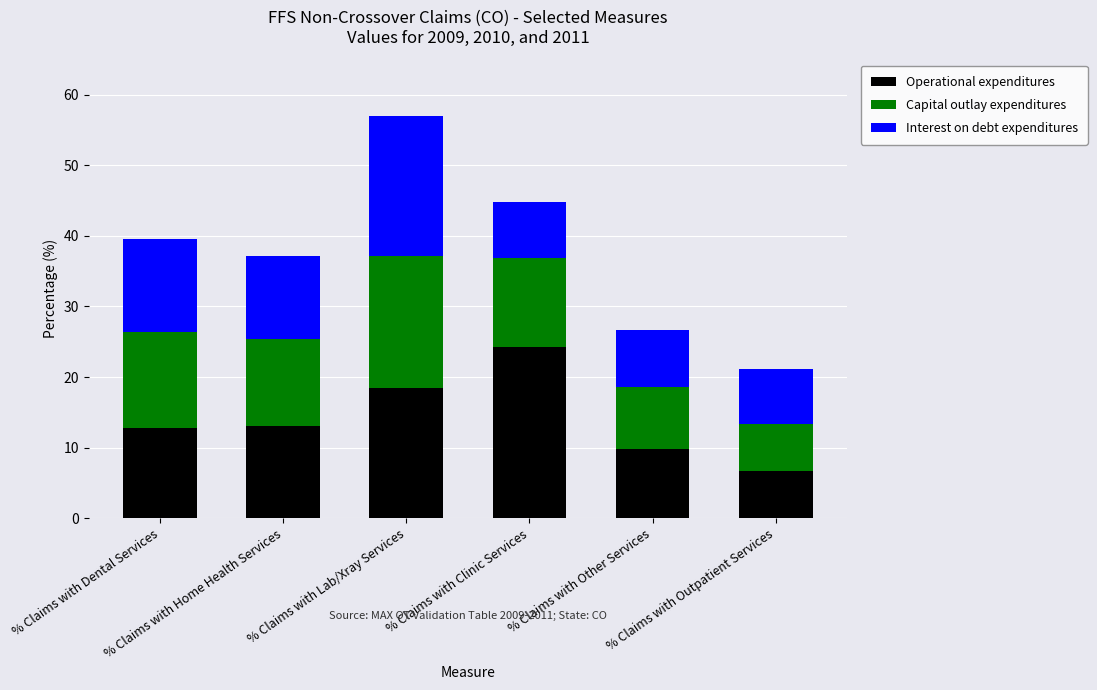

What is the total value across all series at % Claims with Home Health Services?

37.2